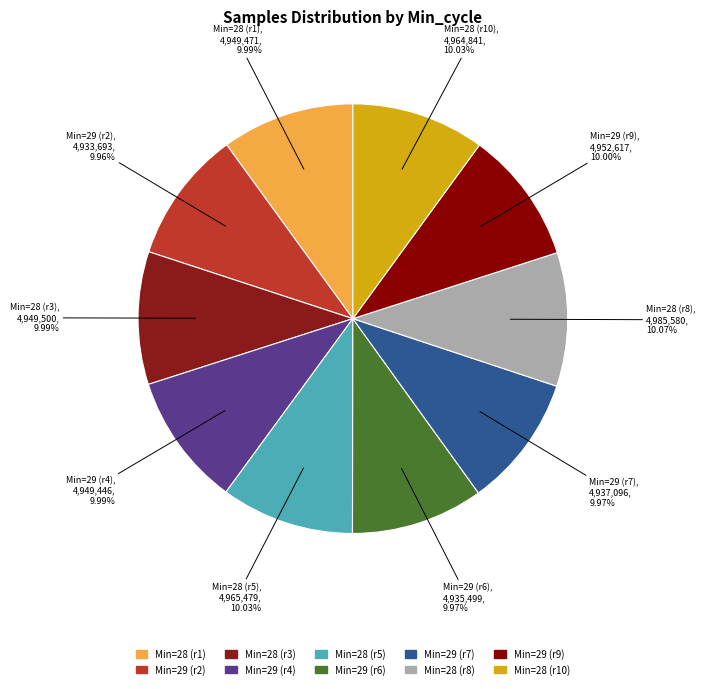

How many segments does this pie chart have?

10